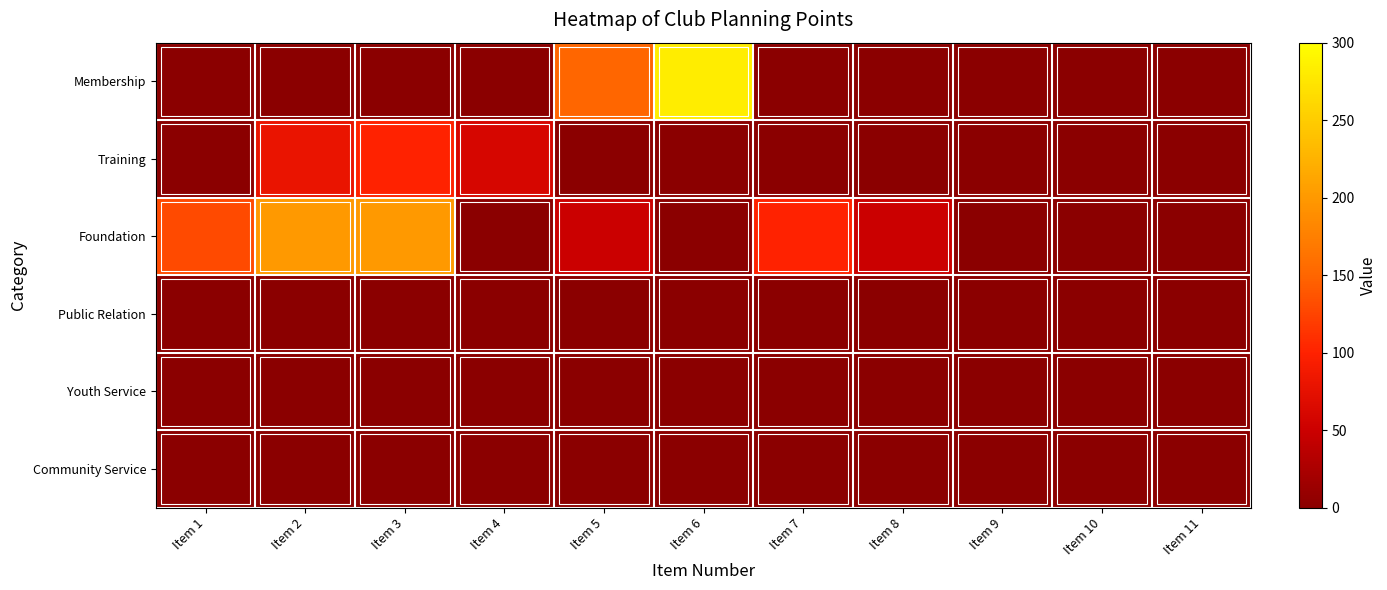

Between Item 5 and Item 6, which series saw the biggest shift?

Membership